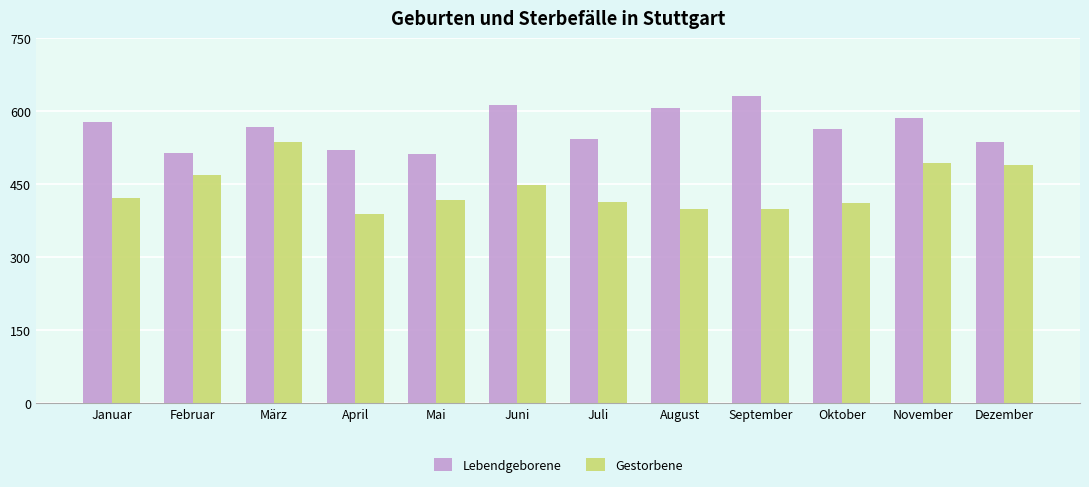

What are all the series names shown in the legend?

Lebendgeborene, Gestorbene